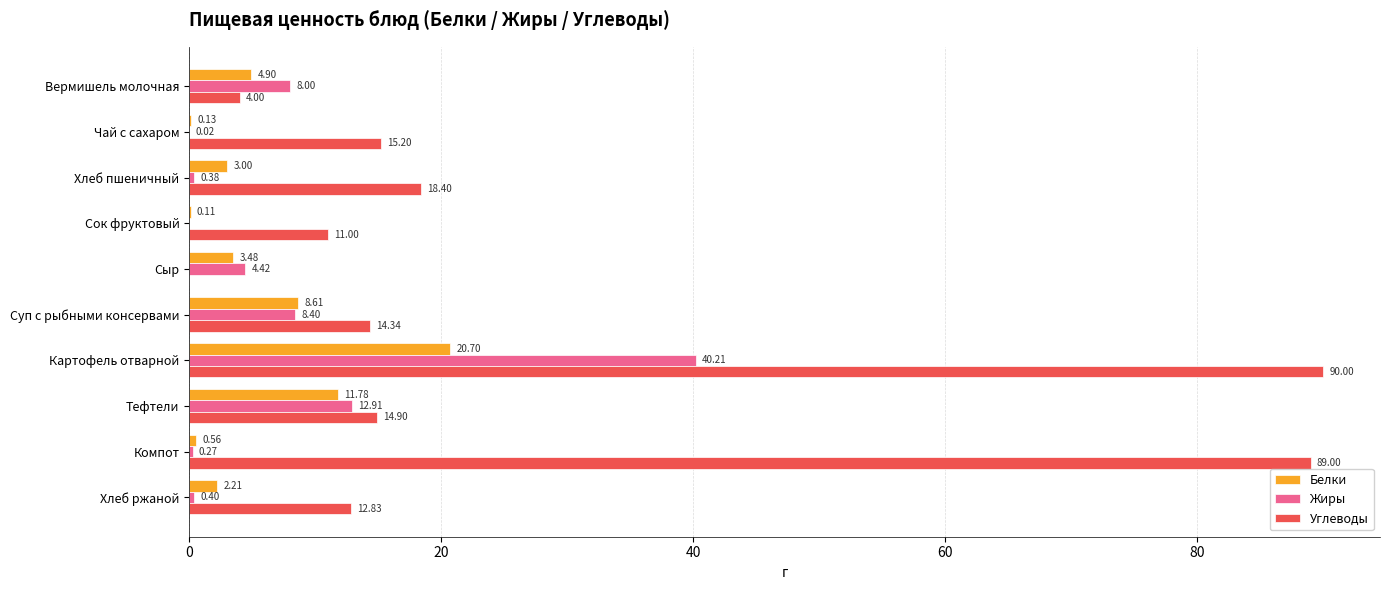

Is the value of Углеводы at Хлеб ржаной greater than the value of Жиры at Картофель отварной?

No